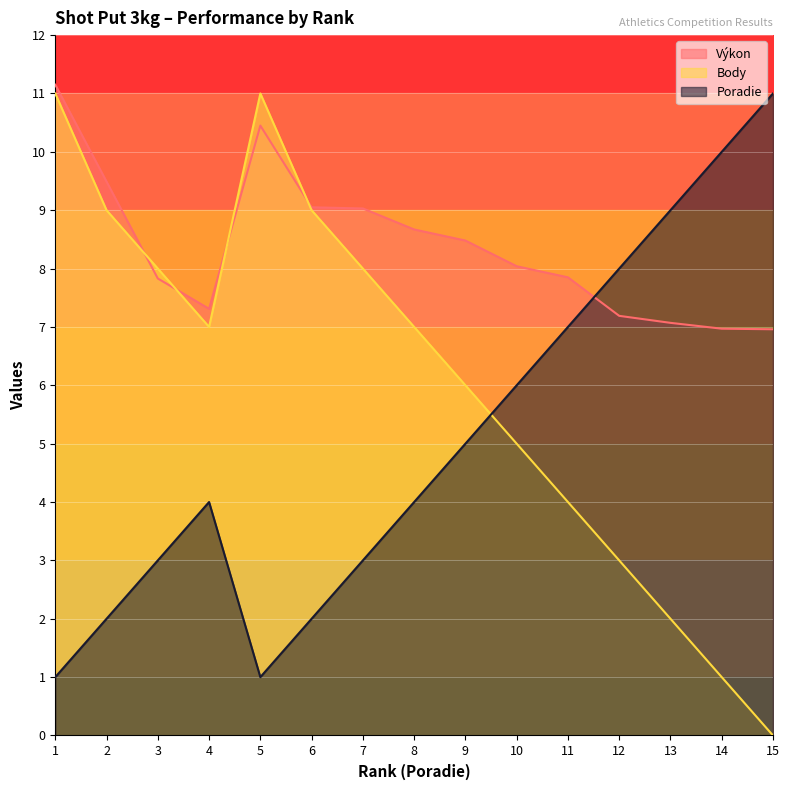

What is the total value across all series at 4?

18.3